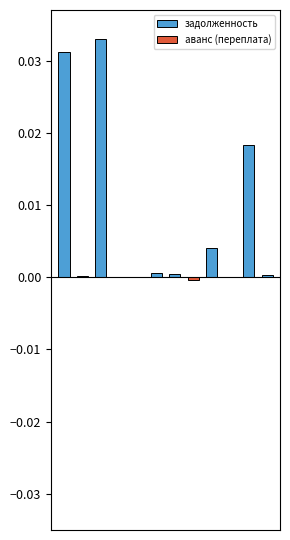

At how many categories does at least one series exceed 0?

9